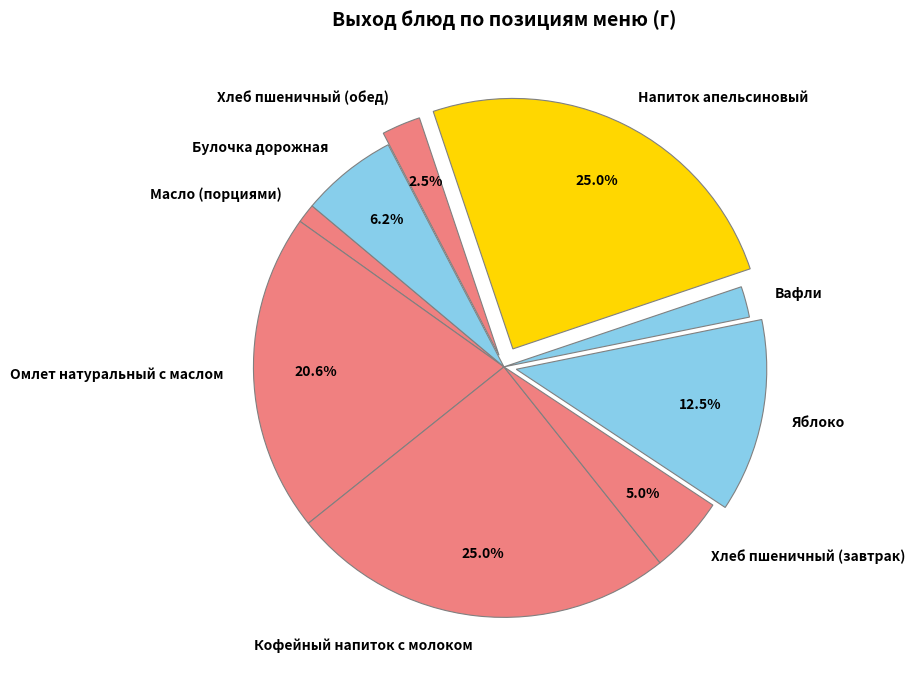

Which has a higher value, Напиток апельсиновый or Вафли?

Напиток апельсиновый